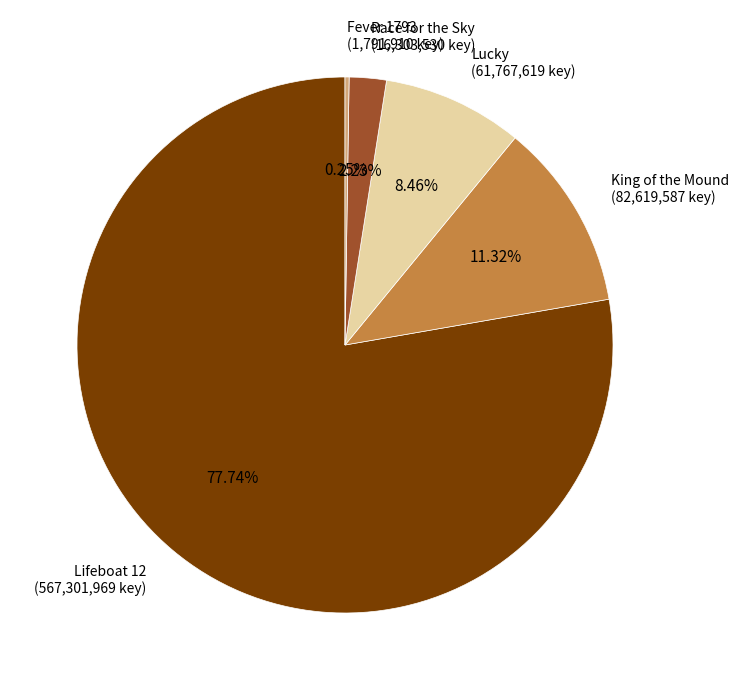

To the nearest percent, what is the combined percentage of King of the Mound and Lifeboat 12?

89%